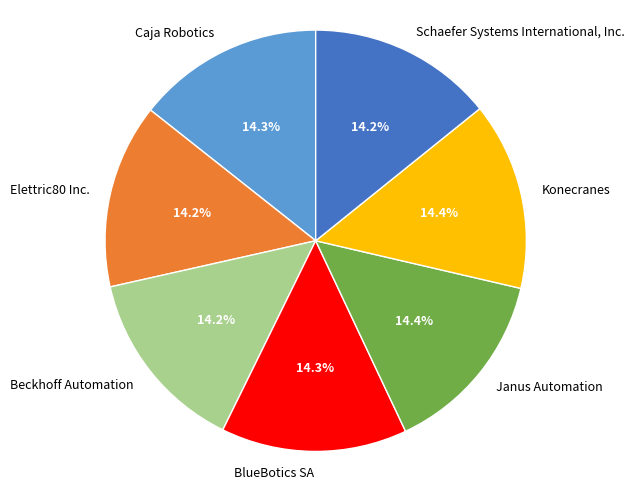

What is the ratio of the value at Schaefer Systems International, Inc. to the value at Beckhoff Automation?

1.0